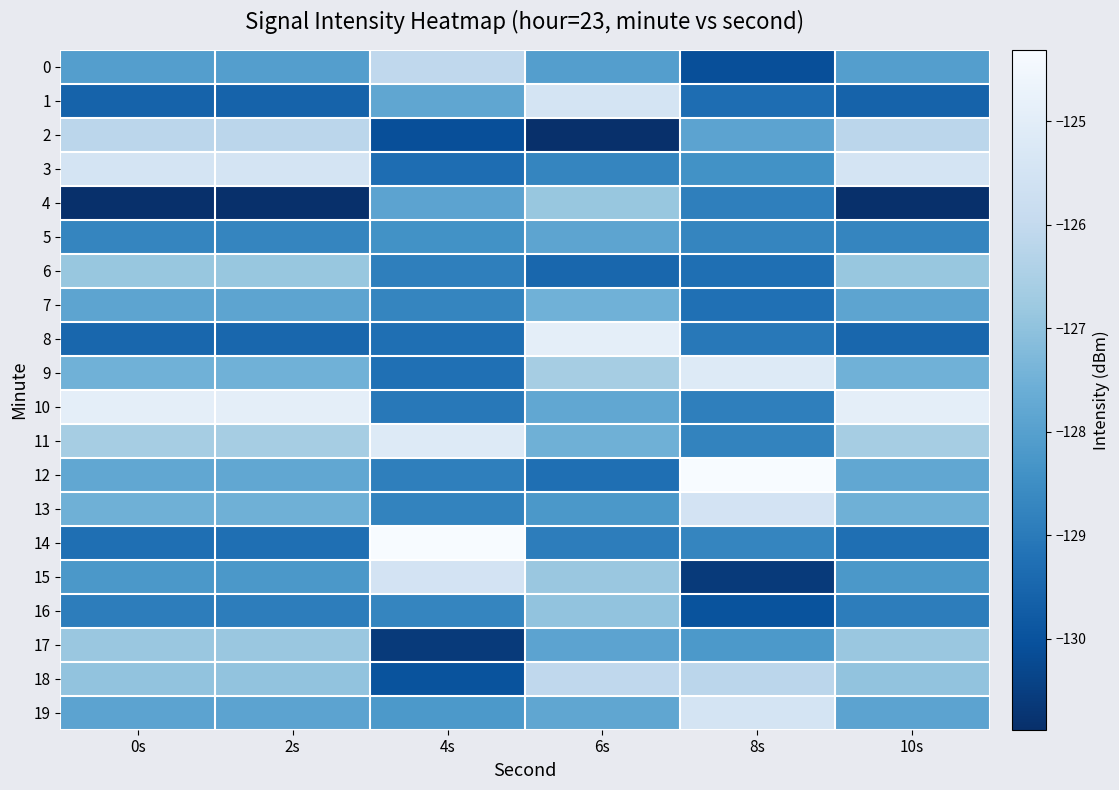

Which series has the largest total across all categories?

10